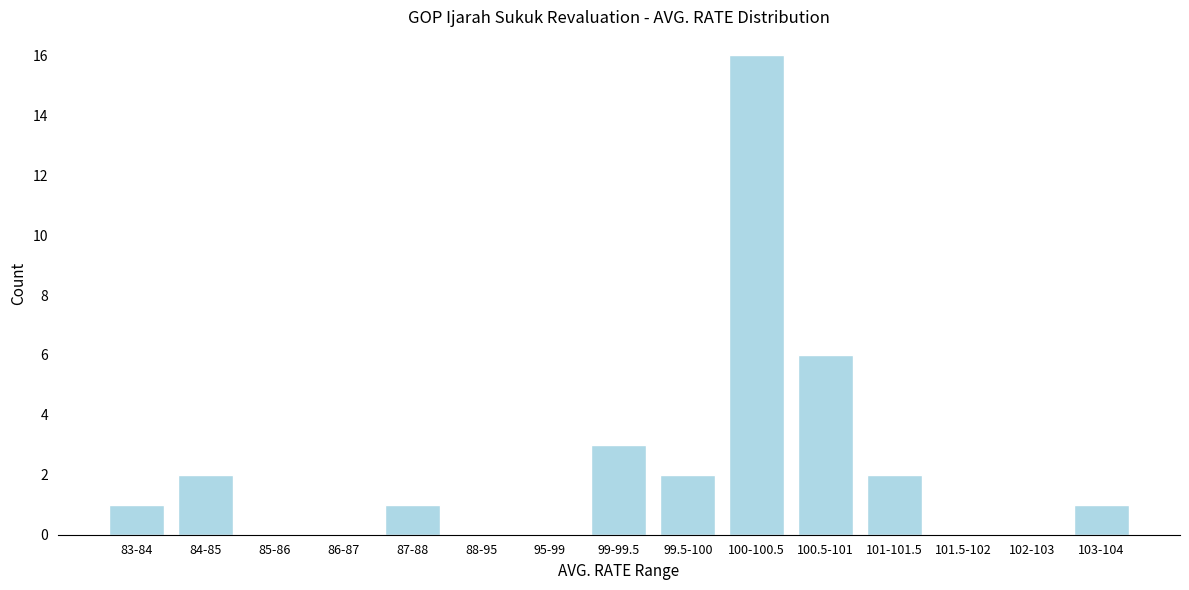

Reading right to left, what are all the values shown in this chart?

103-104=1	102-103=0	101.5-102=0	101-101.5=2	100.5-101=6	100-100.5=16	99.5-100=2	99-99.5=3	95-99=0	88-95=0	87-88=1	86-87=0	85-86=0	84-85=2	83-84=1